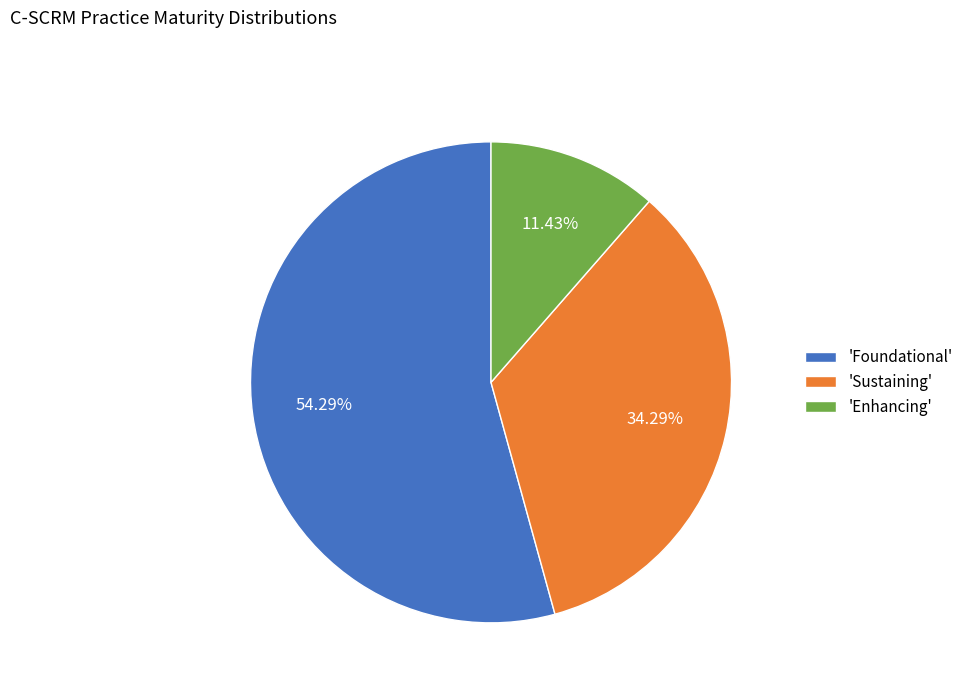

How many segments does this pie chart have?

3